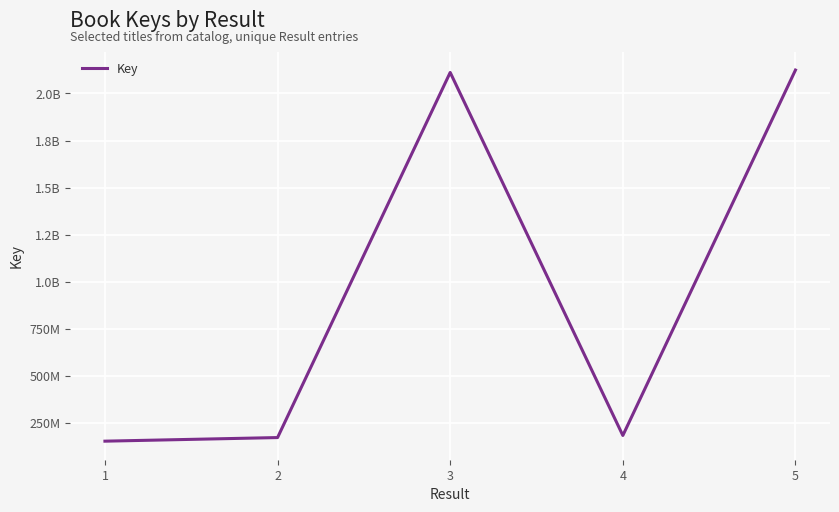

Reading right to left, extract all data points from this chart.

5=2124662746	4=181405210	3=2111904144	2=170306984	1=151146582